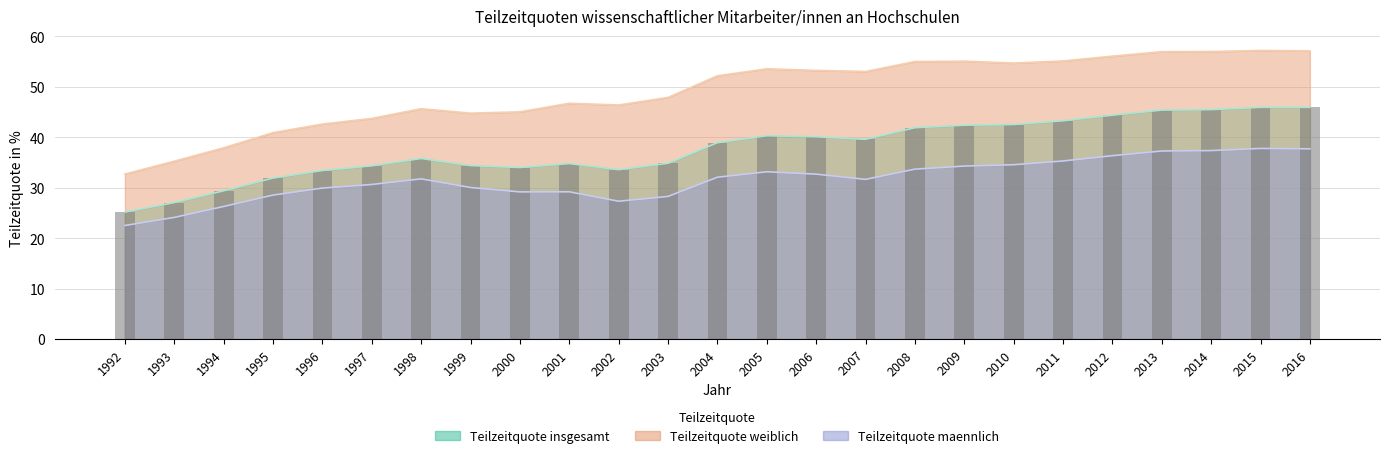

Which series has the largest total across all categories?

Teilzeitquote weiblich